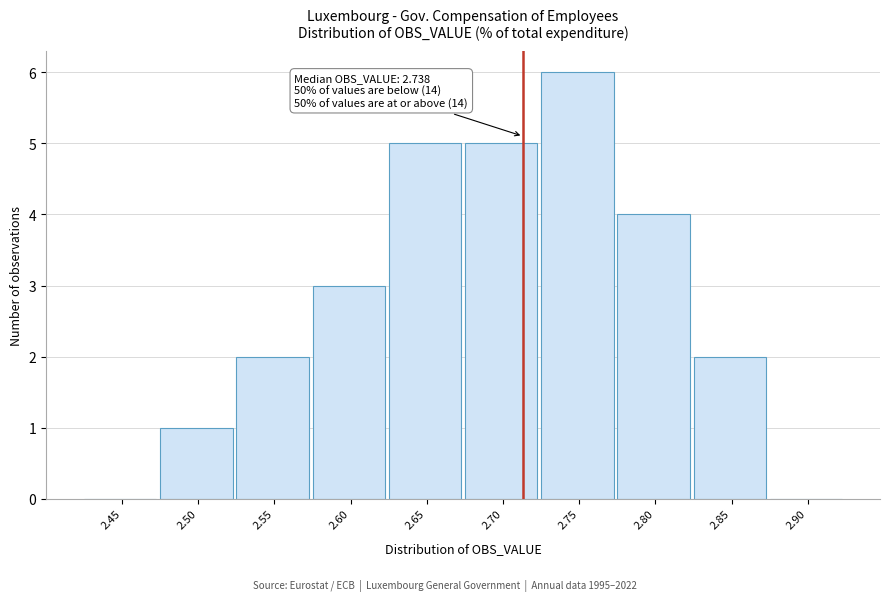

Reading right to left, list all the values displayed in this chart.

2.90=0	2.85=2	2.80=4	2.75=6	2.70=5	2.65=5	2.60=3	2.55=2	2.50=1	2.45=0